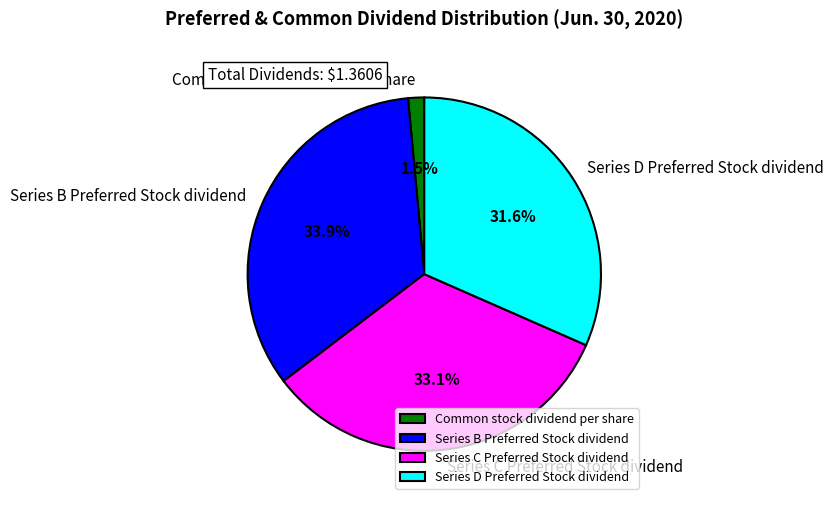

Rank the categories by value from highest to lowest.

Series B Preferred Stock dividend, Series C Preferred Stock dividend, Series D Preferred Stock dividend, Common stock dividend per share